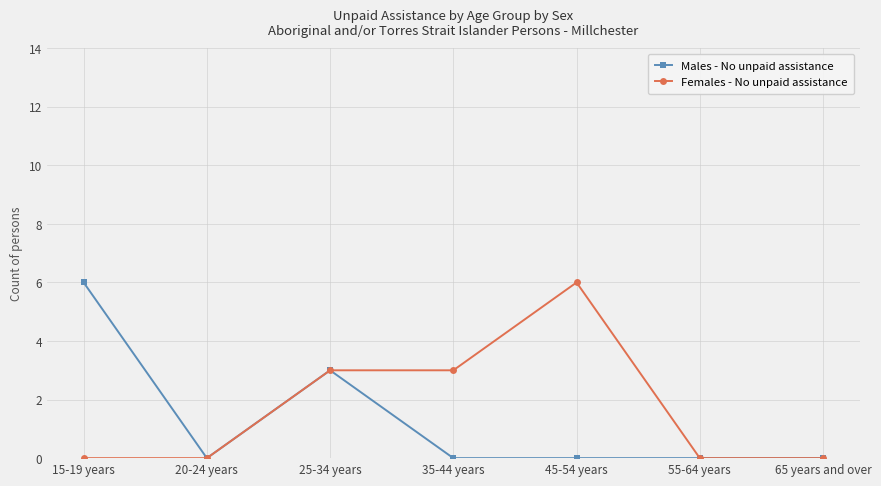

What are all the series names shown in the legend?

Males - No unpaid assistance, Females - No unpaid assistance